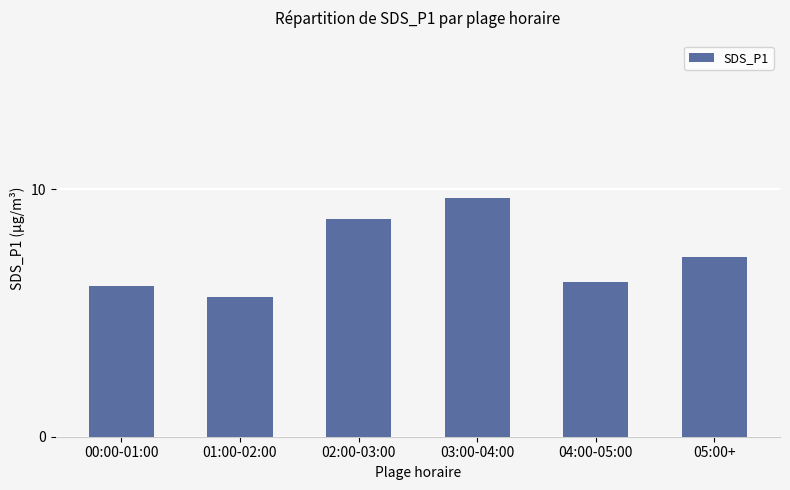

At which category does the chart reach its minimum across all series?

01:00-02:00